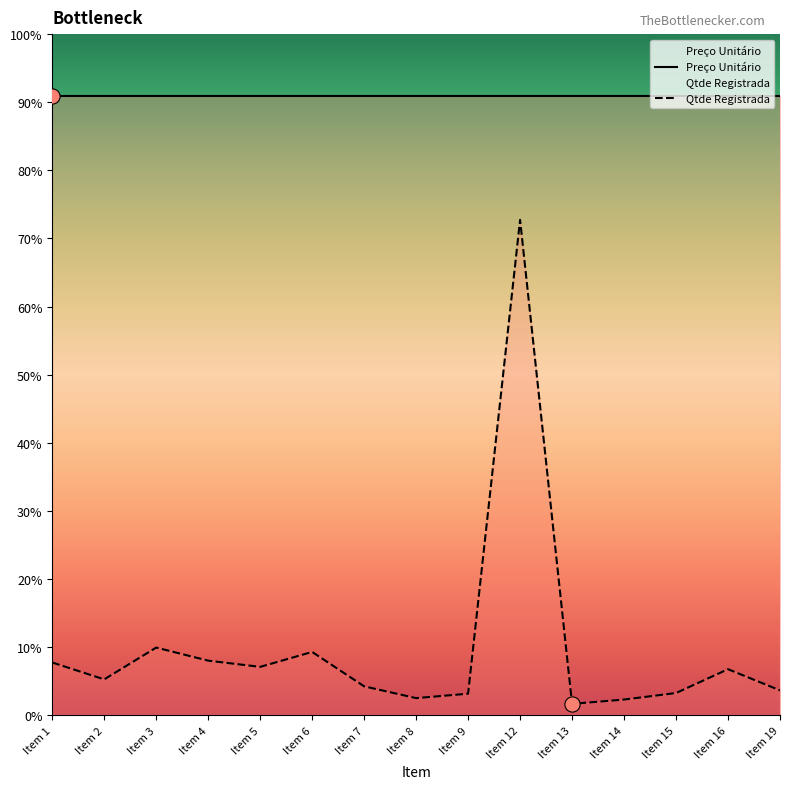

What is the change in value from Item 5 to Item 9?

-19471.7